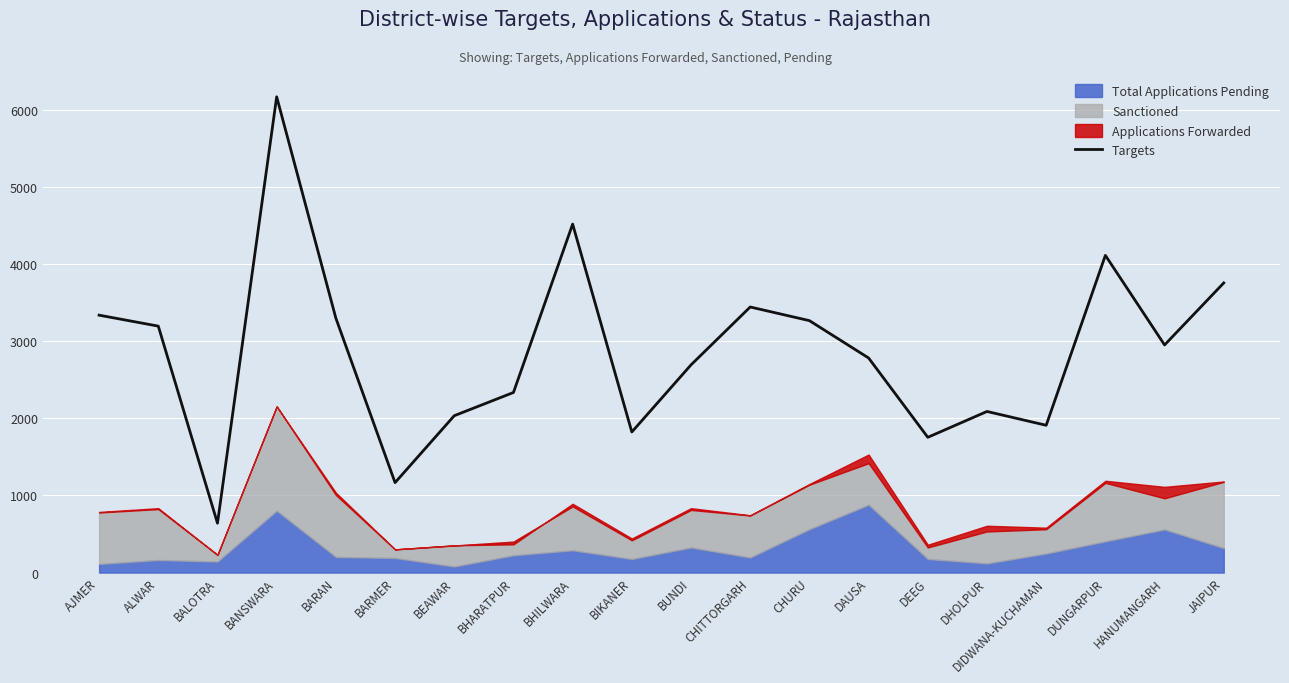

Which label corresponds to the smallest value in the chart?

BALOTRA